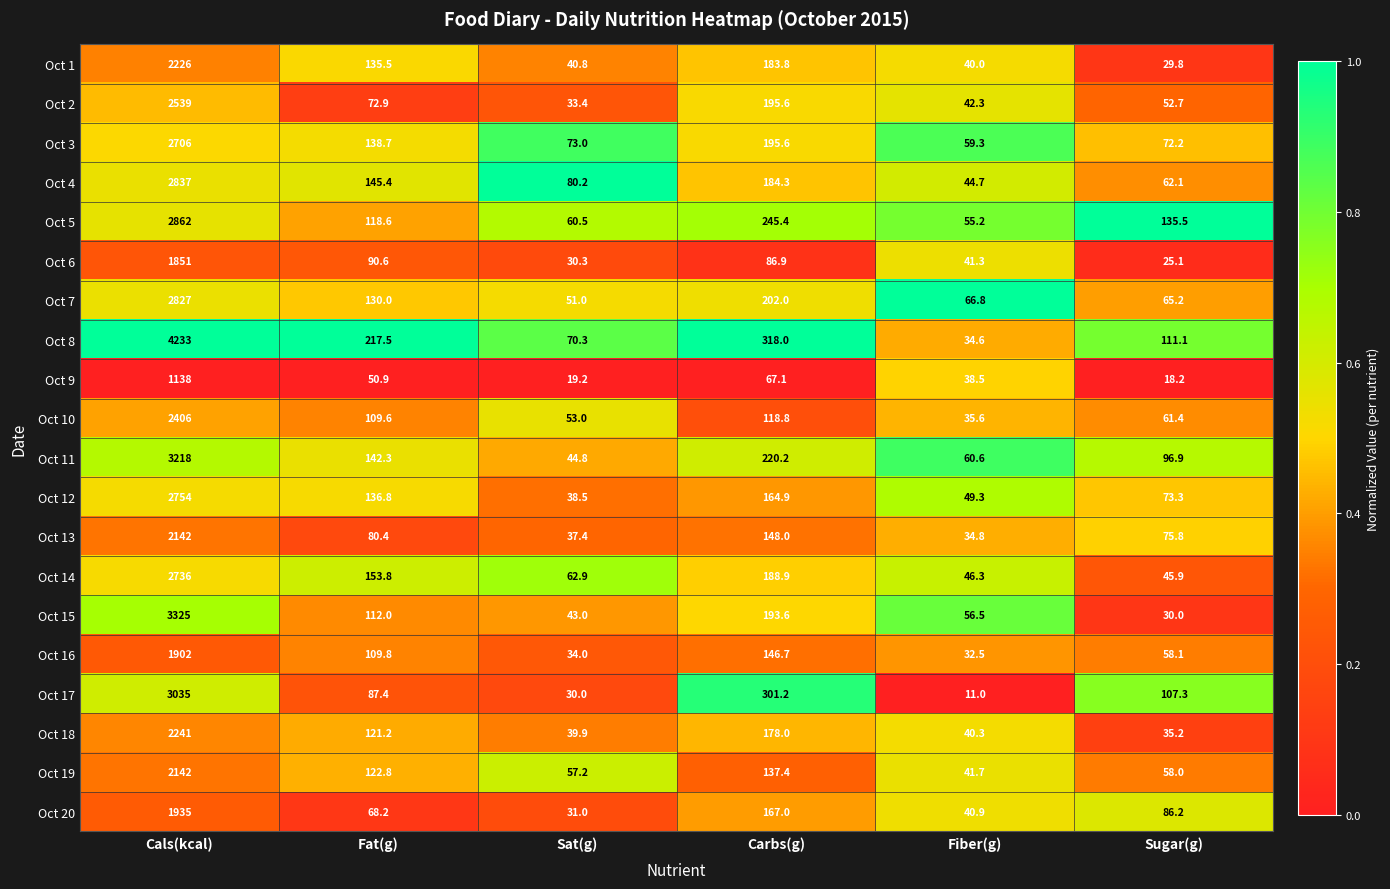

At Fiber(g), list the series in order from smallest to largest.

Oct 17, Oct 16, Oct 8, Oct 13, Oct 10, Oct 9, Oct 1, Oct 18, Oct 20, Oct 6, Oct 19, Oct 2, Oct 4, Oct 14, Oct 12, Oct 5, Oct 15, Oct 3, Oct 11, Oct 7